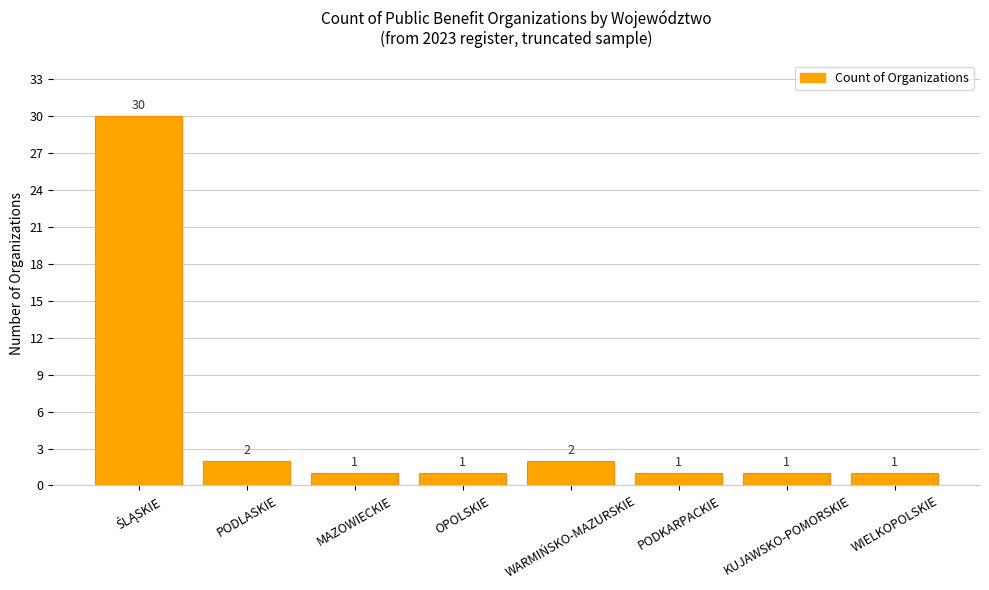

Count the number of values greater than 1.

3